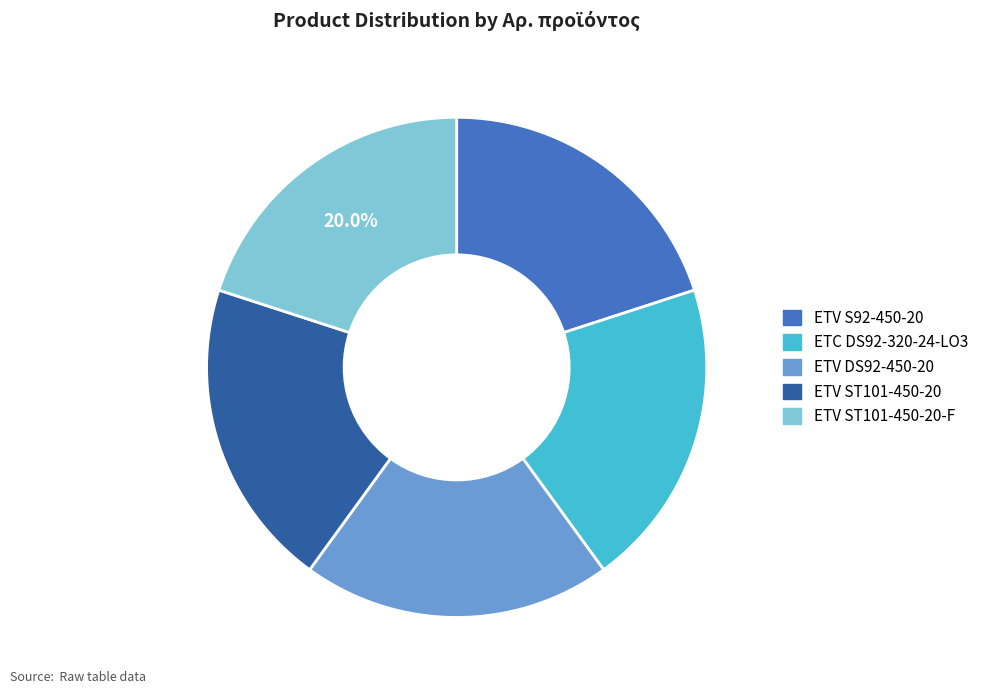

Is there a majority slice in this chart?

No